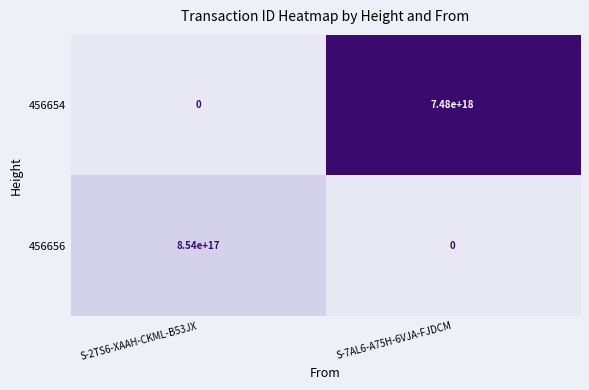

Rank the categories by 456656 value from lowest to highest.

S-7AL6-A75H-6VJA-FJDCM, S-2TS6-XAAH-CKML-B53JX